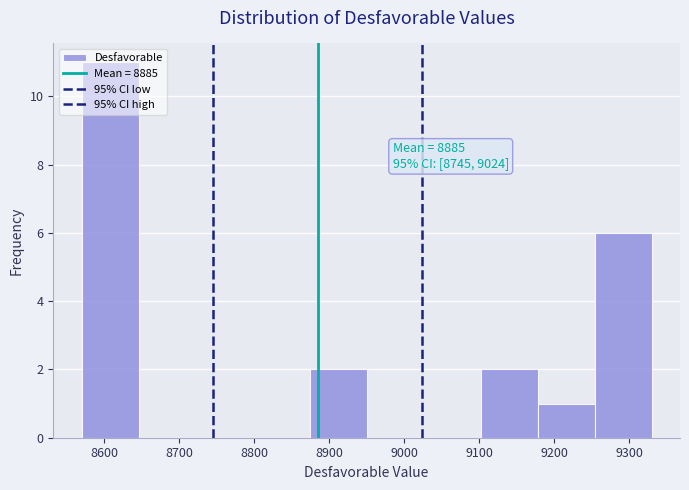

Over which range of the x-axis is the bar tallest?

8570 to 8646